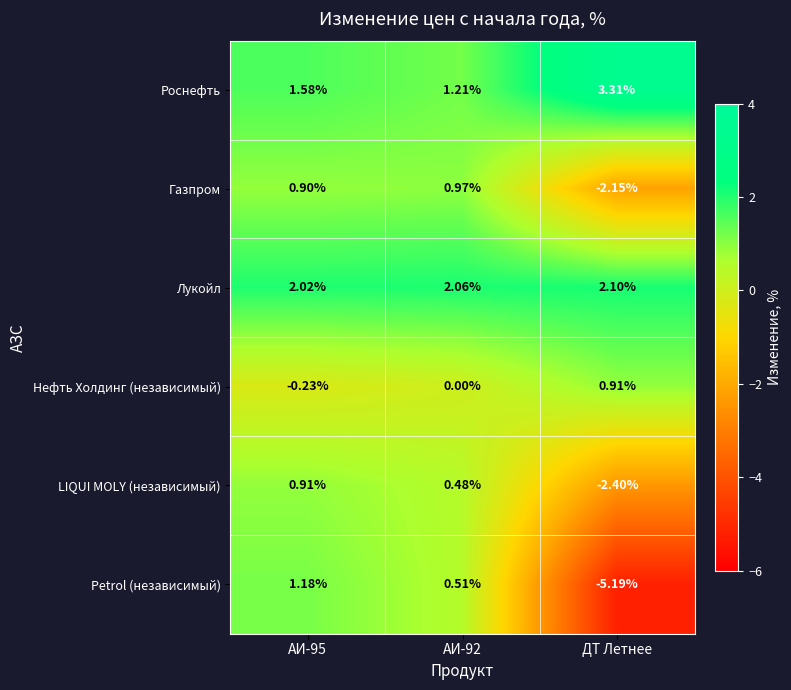

At АИ-92, list the series in order from smallest to largest.

Нефть Холдинг (независимый), LIQUI MOLY (независимый), Petrol (независимый), Газпром, Роснефть, Лукойл